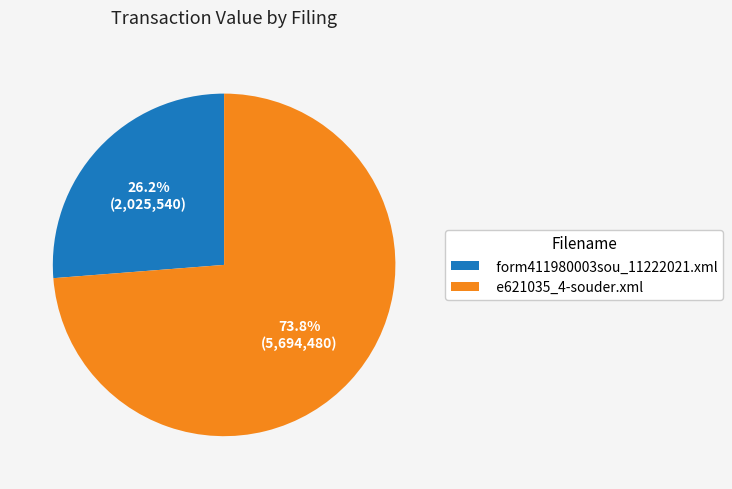

To the nearest percent, what is the difference between the largest and smallest slice percentages?

48%